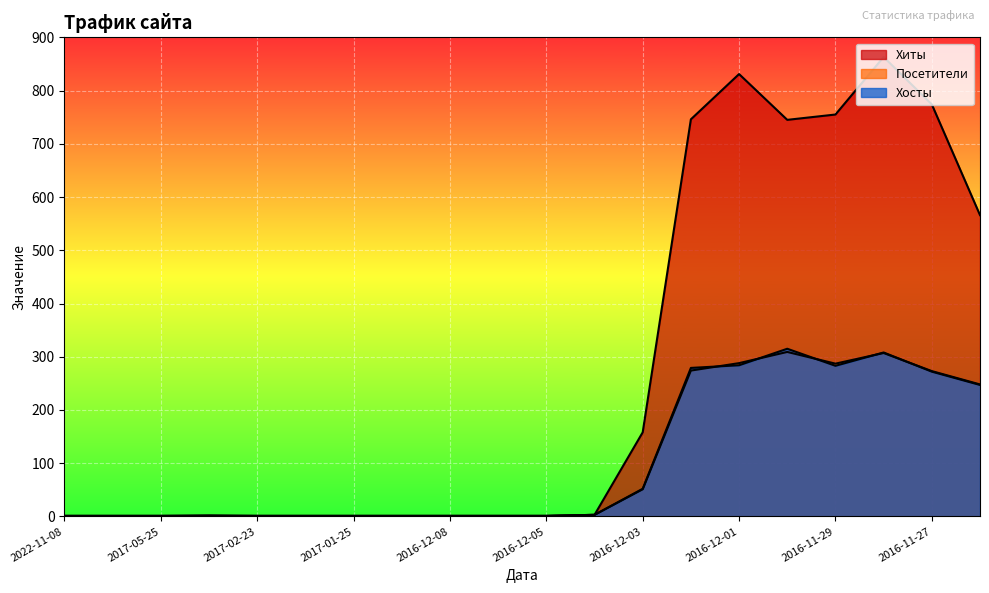

How many lines are shown in the chart?

3